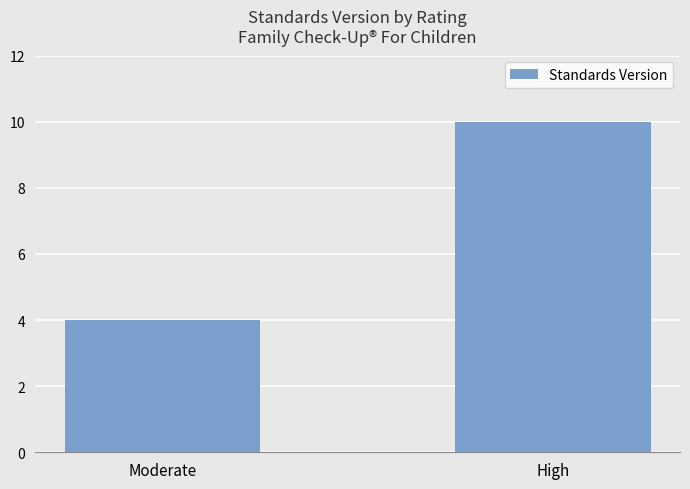

The value at Moderate is 7. True or false?

False